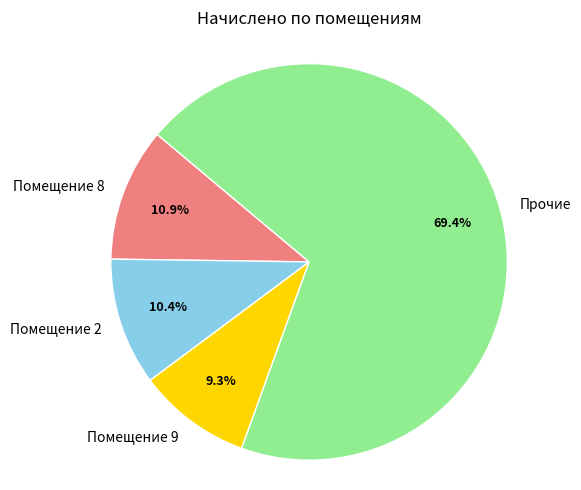

What is the majority slice?

Прочие